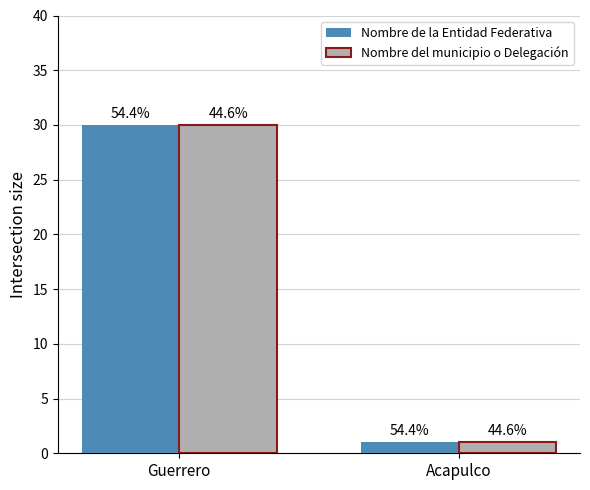

The value of Nombre de la Entidad Federativa at Acapulco is 1. True or false?

False